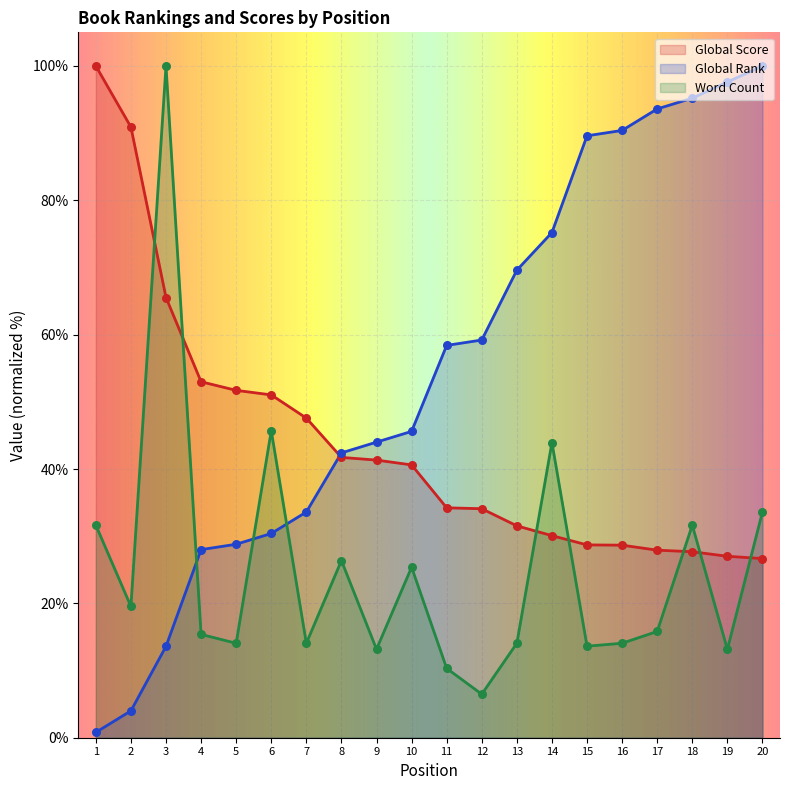

Which series reaches the maximum Y coordinate?

Global Score